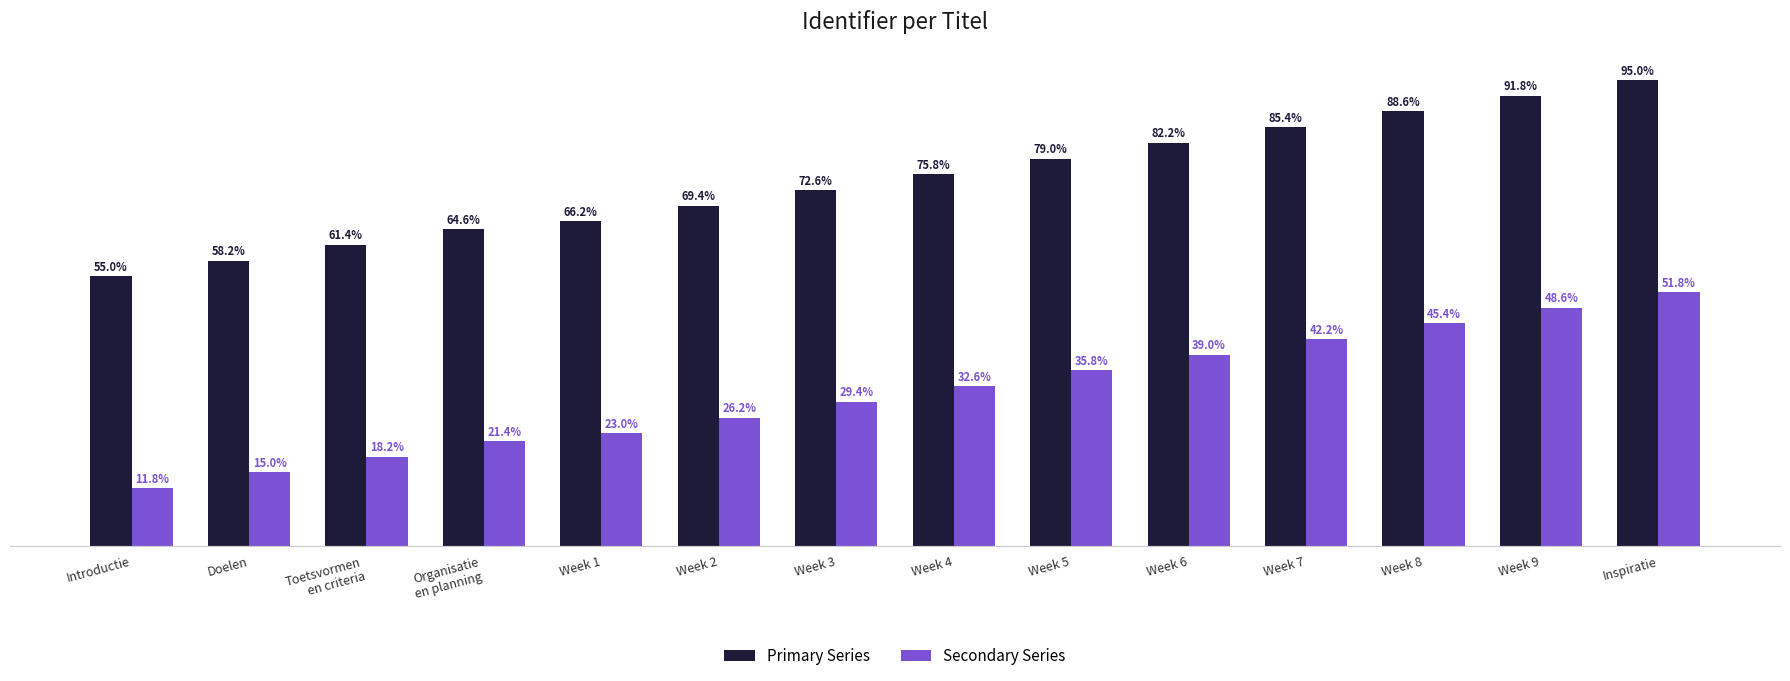

Where is Primary Series nearest to the value 75?

Week 4